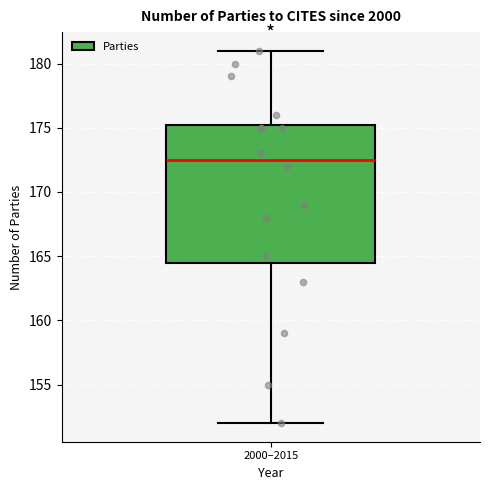

Transcribe this box plot: give where the median line is, the range the box spans, and where the two whiskers end, as read against the y-axis. The values are not printed on the chart, so give them approximately, as read against the axis.

median 172.5, box 164.5 to 175.5, whiskers 152.0 to 181.0